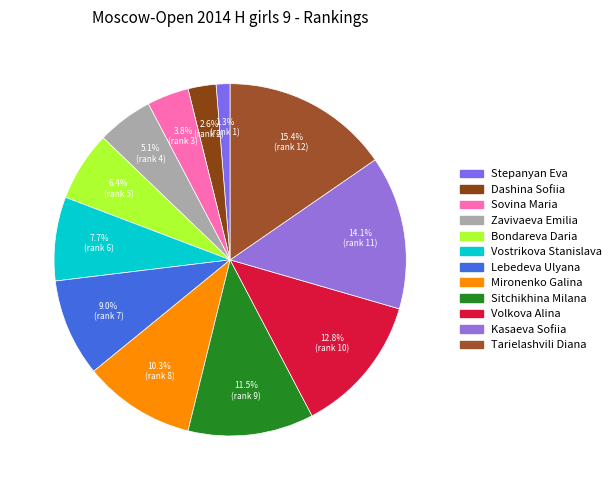

Does any single category account for the majority?

No